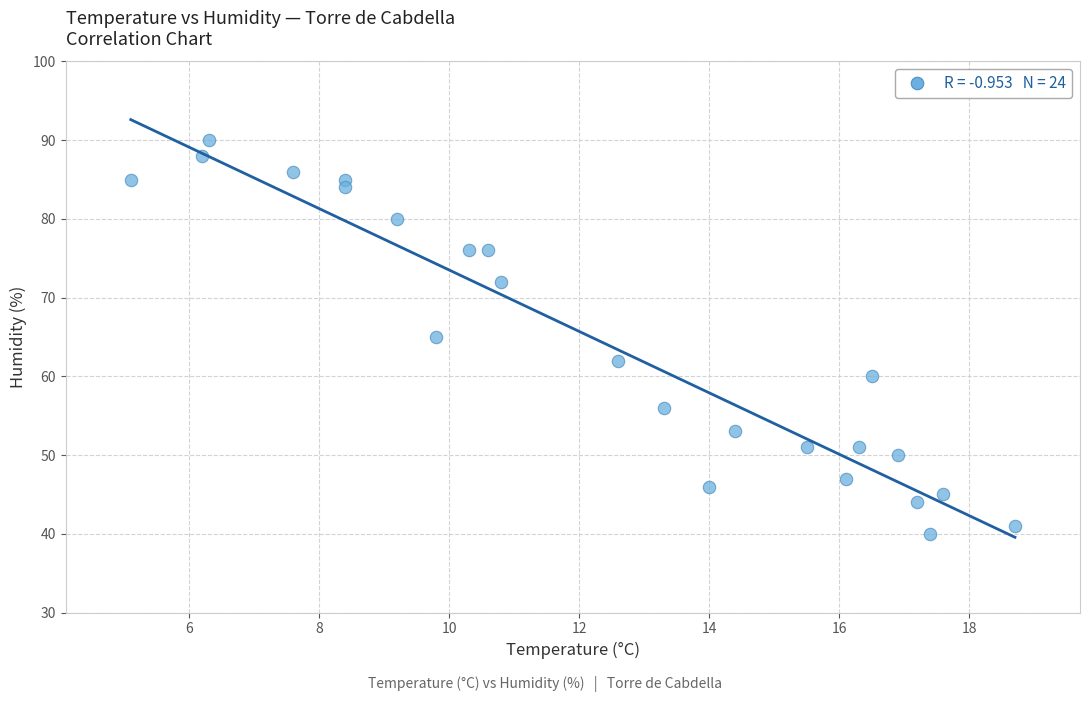

What is the range of Y values (max minus min)?

50